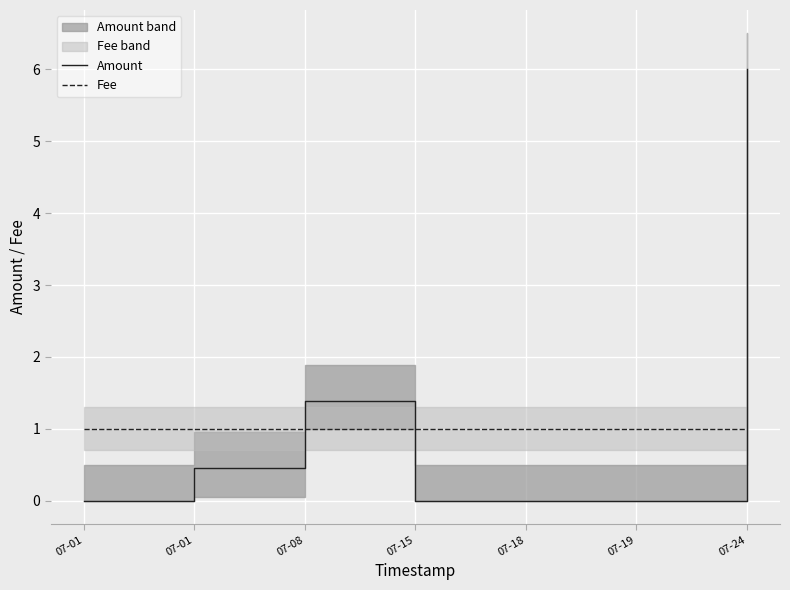

At how many categories does at least one series exceed 4?

1